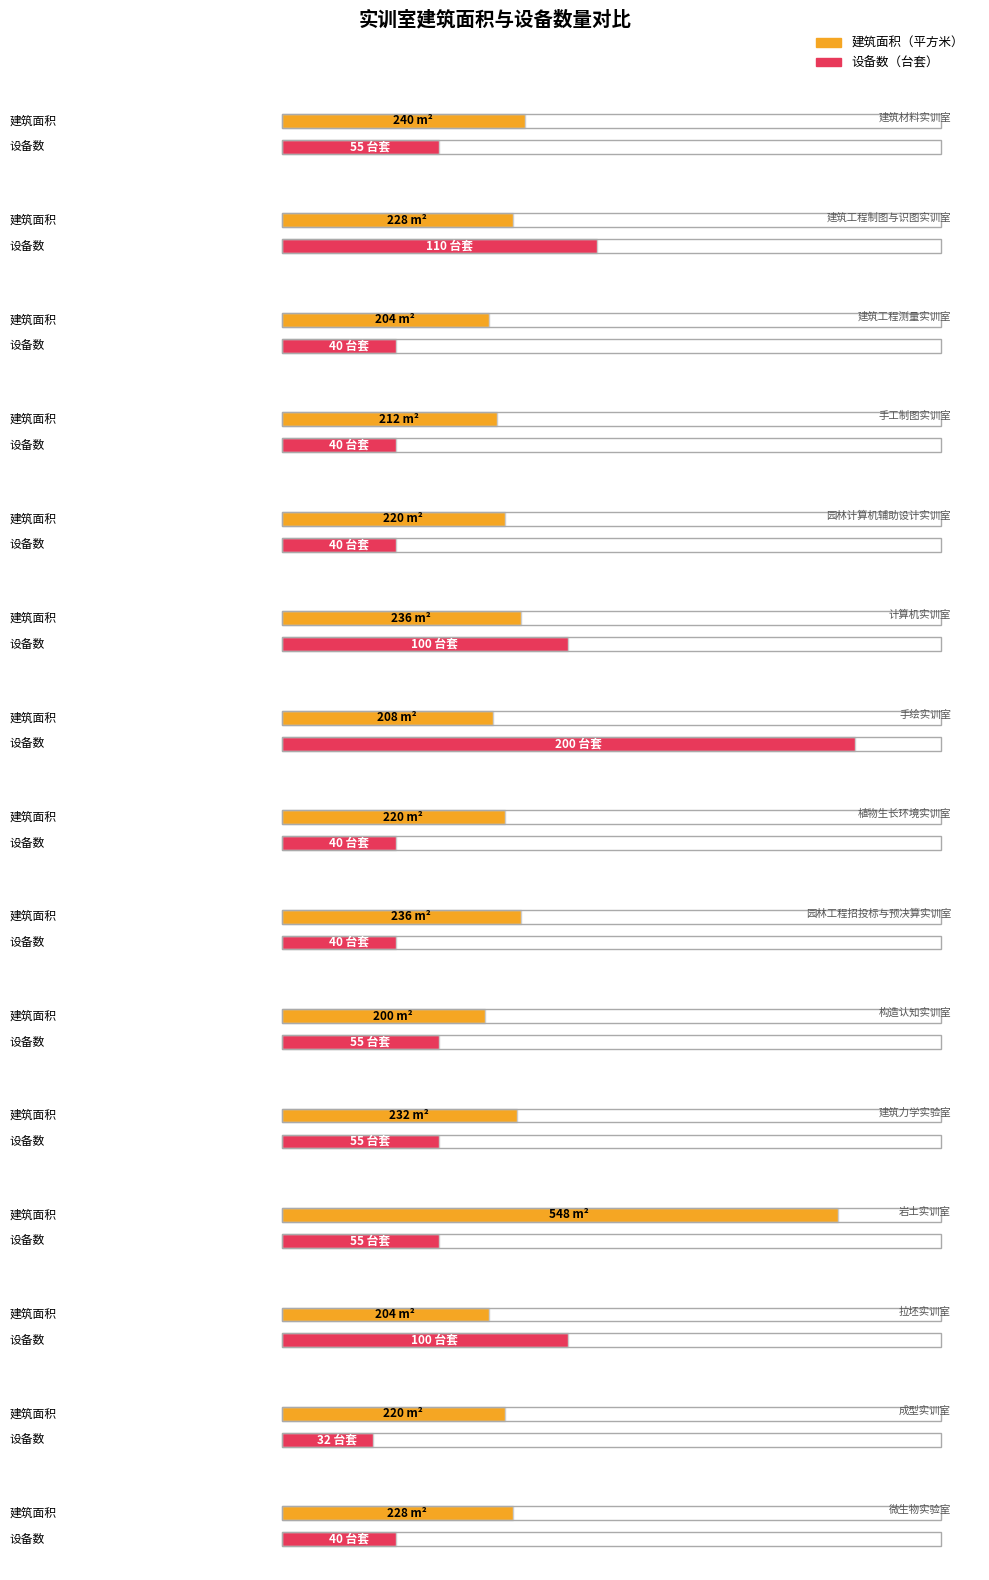

What is the average value of the 设备数（台套） series?

67